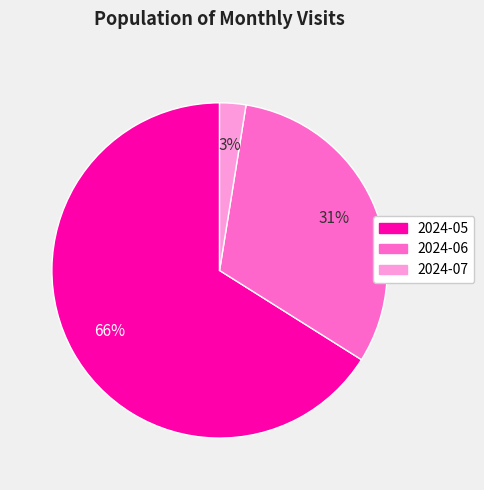

To the nearest percent, what portion does 2024-07 represent?

3%